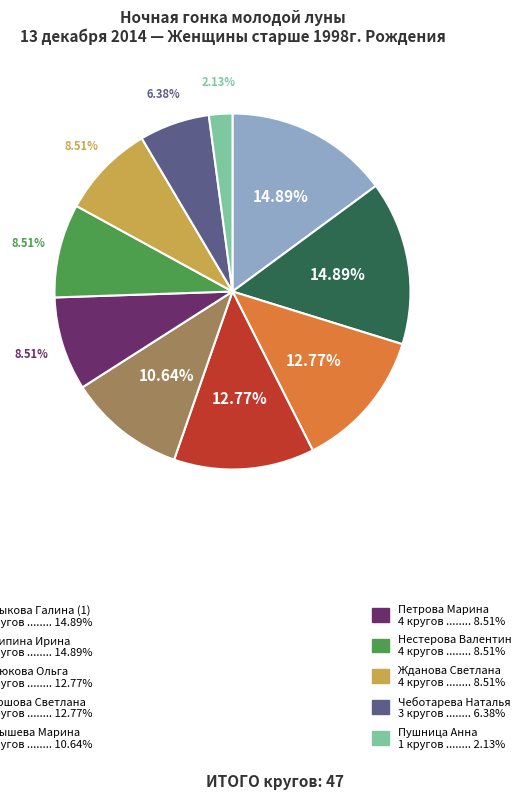

Does any single category account for the majority?

No